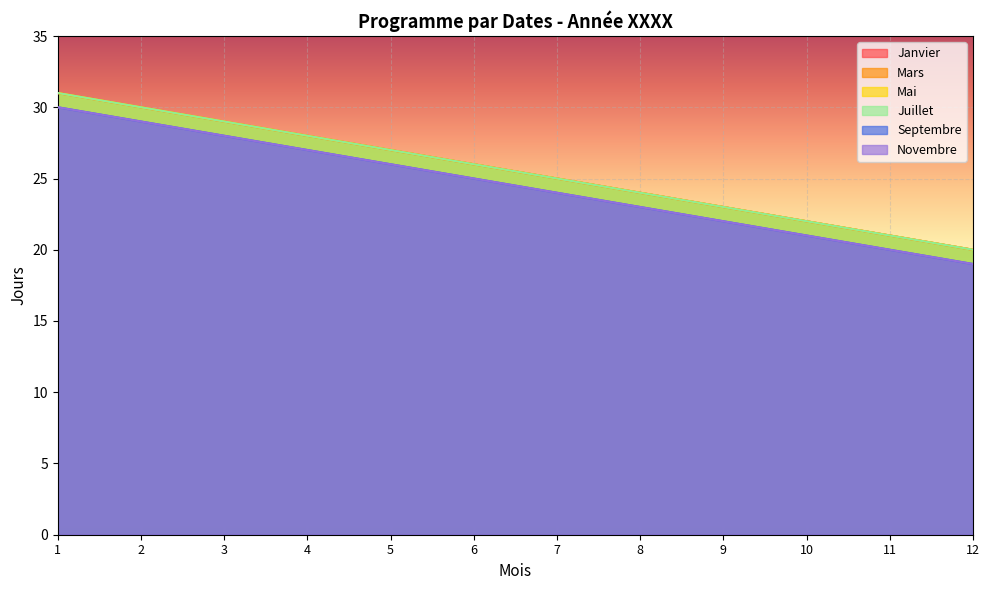

Is it true that Mars equals 32 at 10?

False